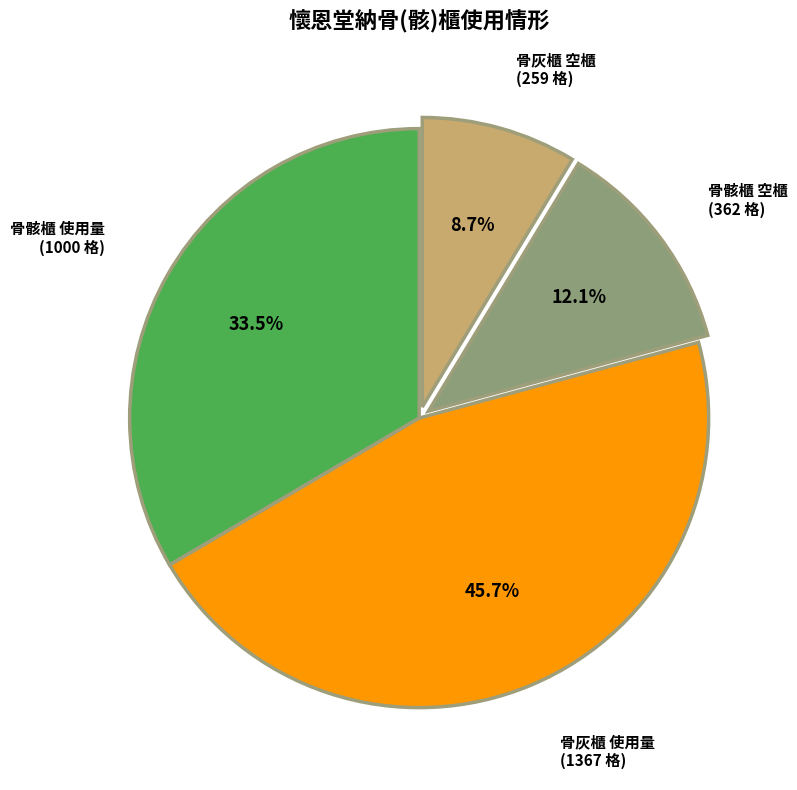

Is there any slice that represents more than half of the pie?

No